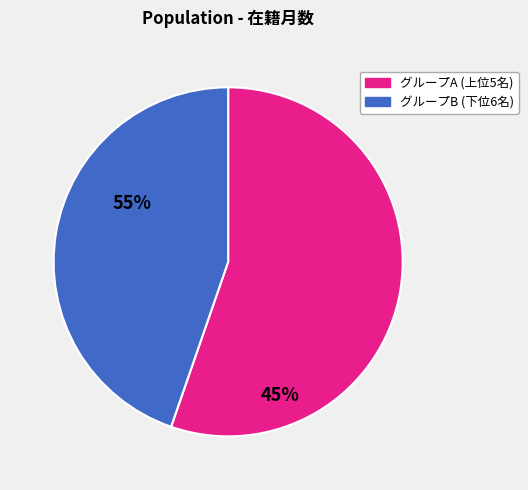

Does any single category account for the majority?

Yes